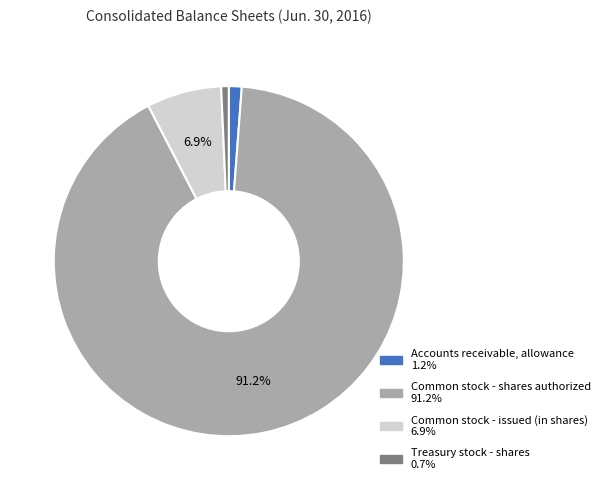

True or false: Common stock - issued (in shares) accounts for 19% of the total.

False